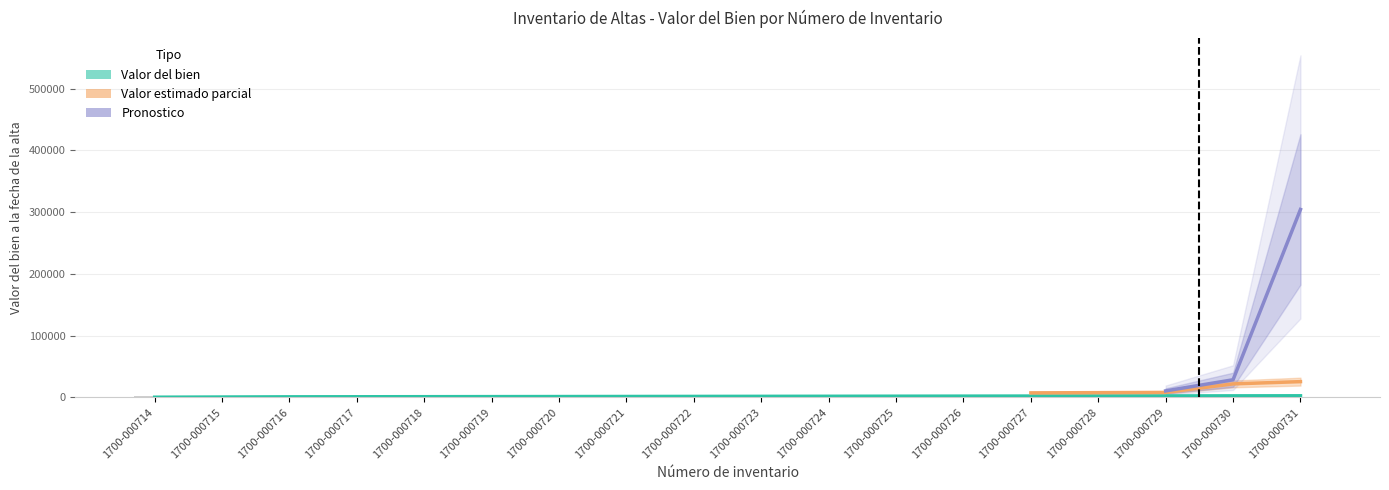

Is it true that Valor del bien equals 178.7 at 1700-000717?

False